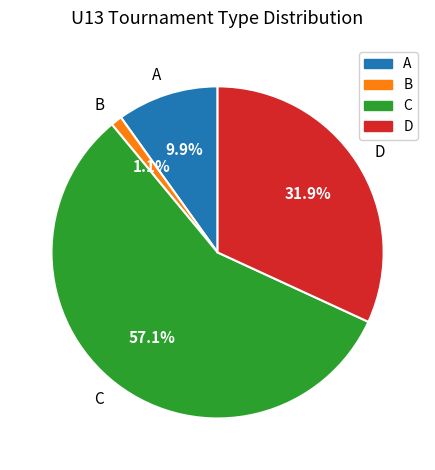

Which category has the smallest portion of the pie?

B